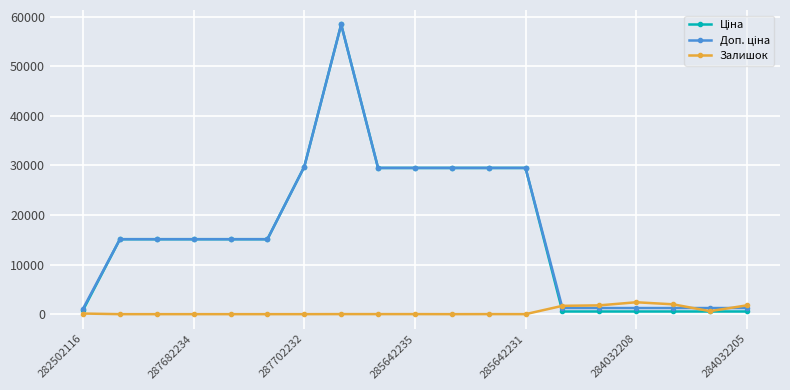

What is the greatest value displayed?

58426.5